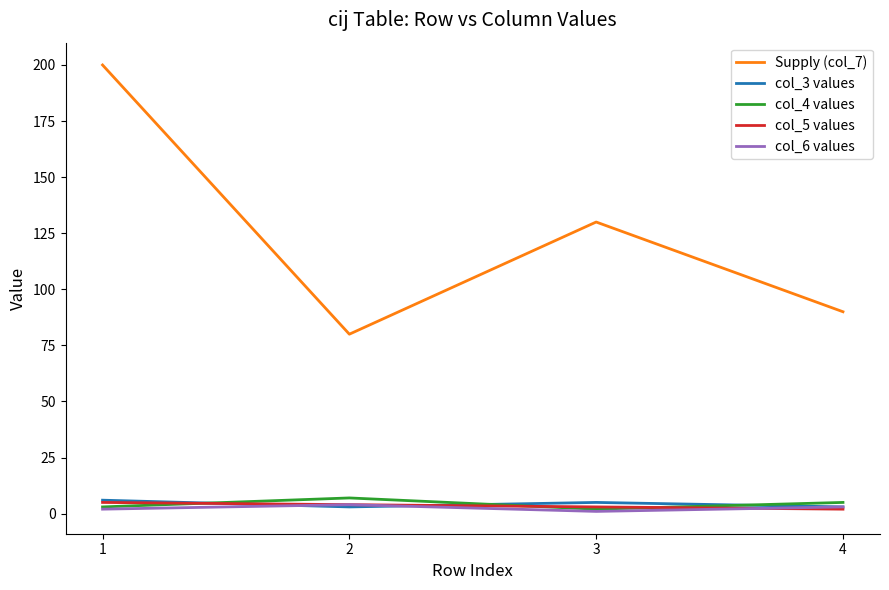

The col_6 values series shows 2 at 1. True or false?

True